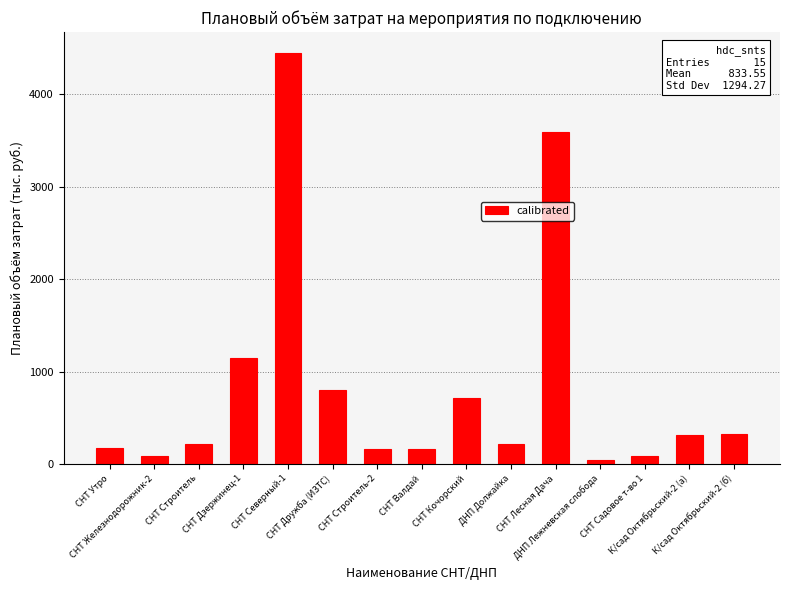

How many bars are there in total?

15